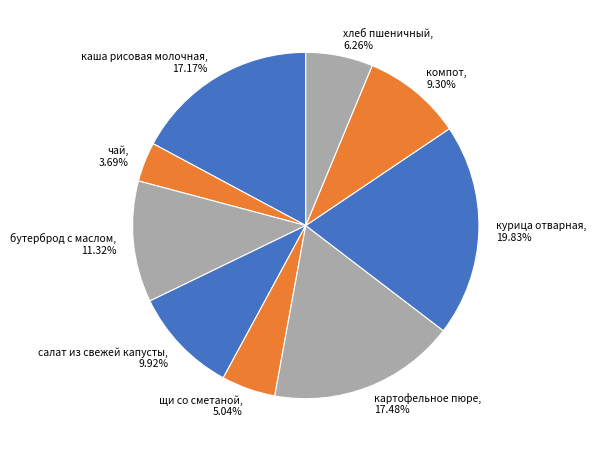

What percentage is the картофельное пюре slice, to the nearest percent?

17%